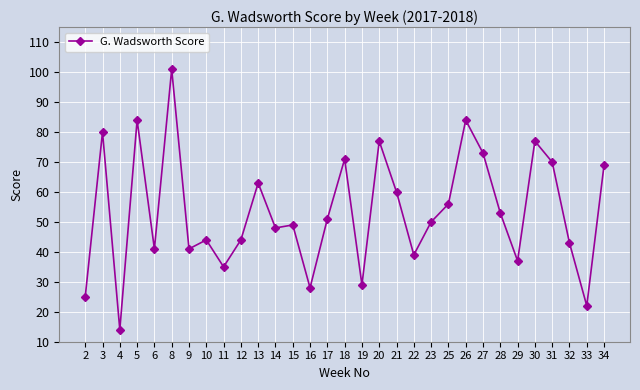

Reading left to right, list all the values displayed in this chart.

2=25	3=80	4=14	5=84	6=41	8=101	9=41	10=44	11=35	12=44	13=63	14=48	15=49	16=28	17=51	18=71	19=29	20=77	21=60	22=39	23=50	25=56	26=84	27=73	28=53	29=37	30=77	31=70	32=43	33=22	34=69